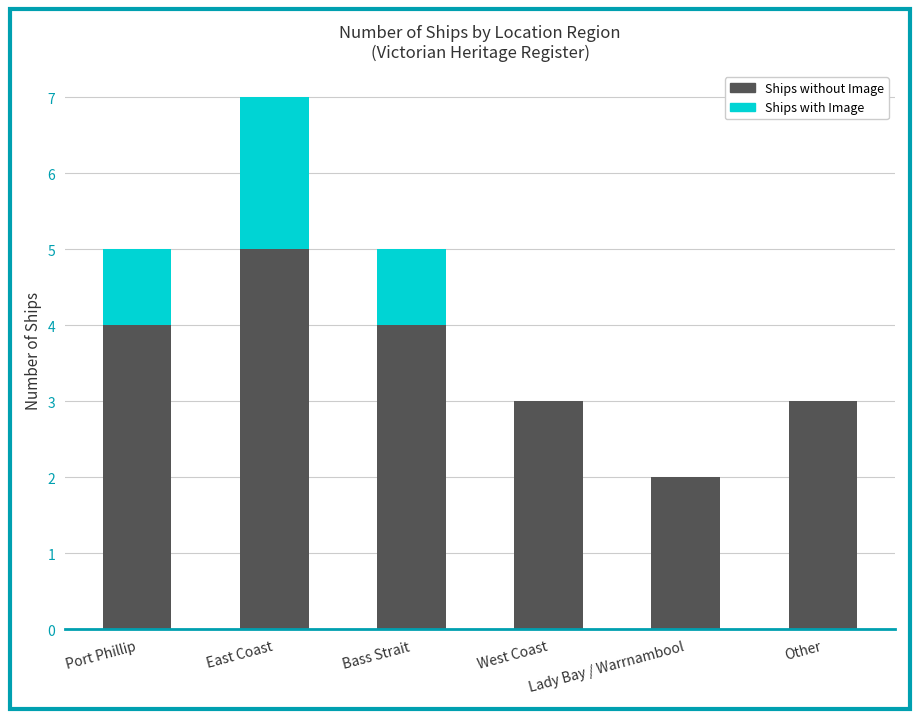

True or false: Ships without Image has a value of 1 at Other.

False